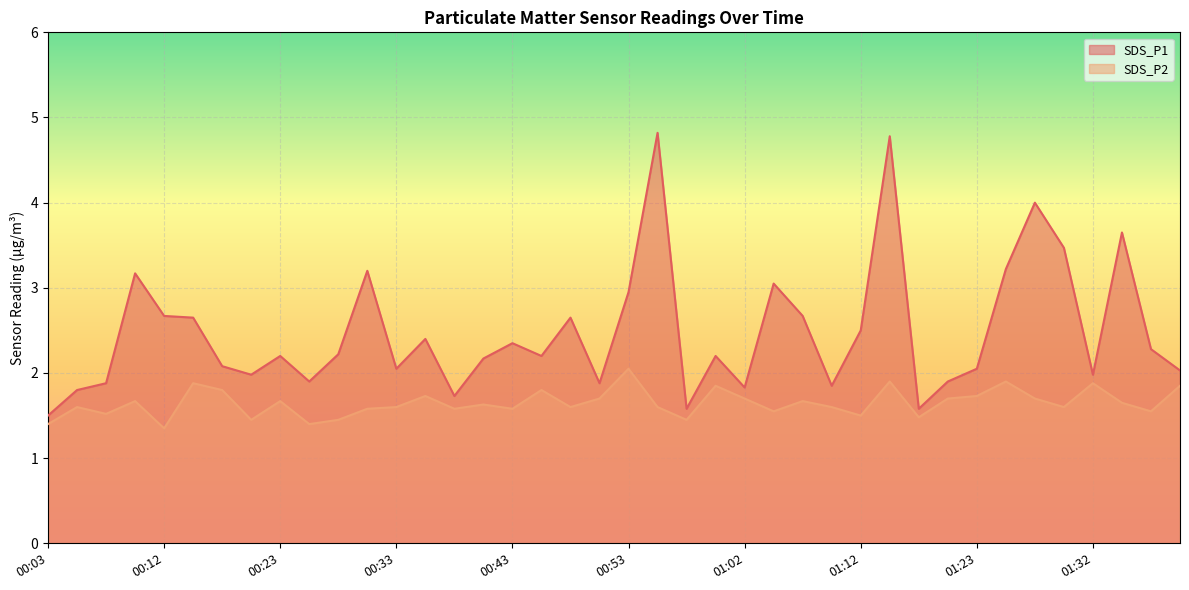

What is the greatest value displayed?

4.8